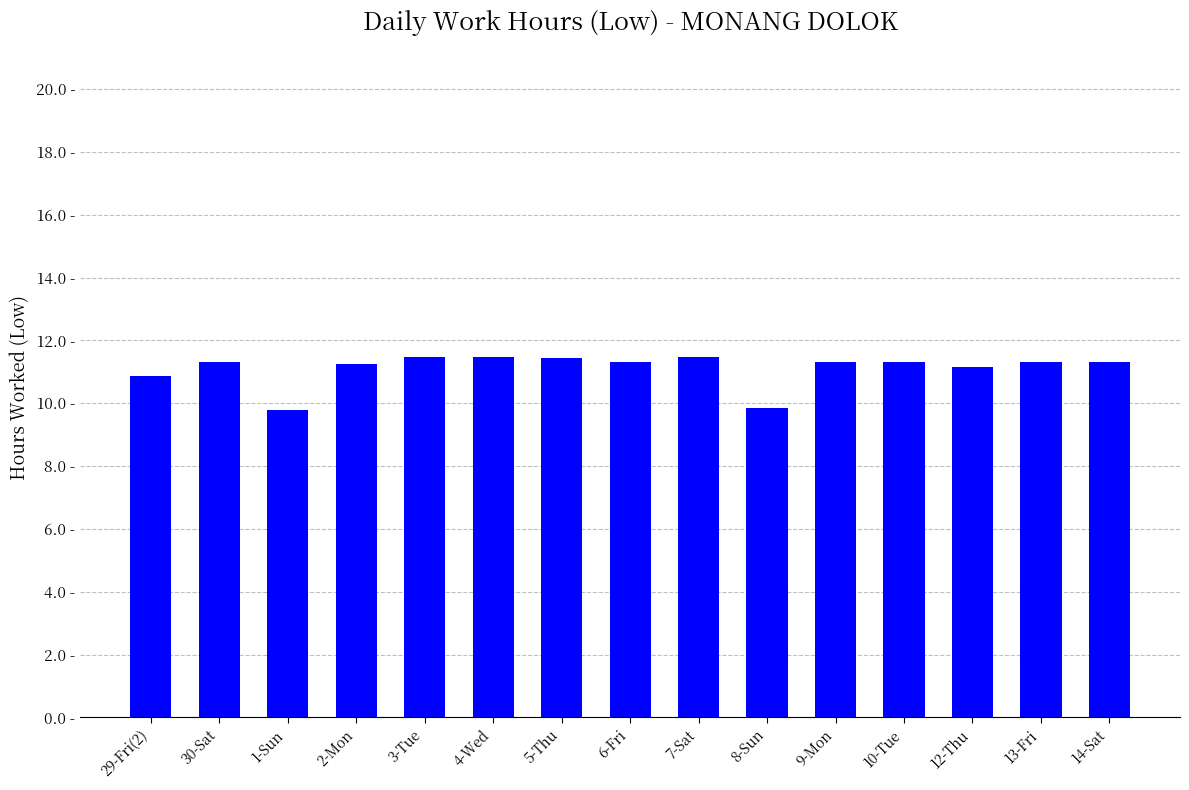

Does the chart contain any negative values?

No